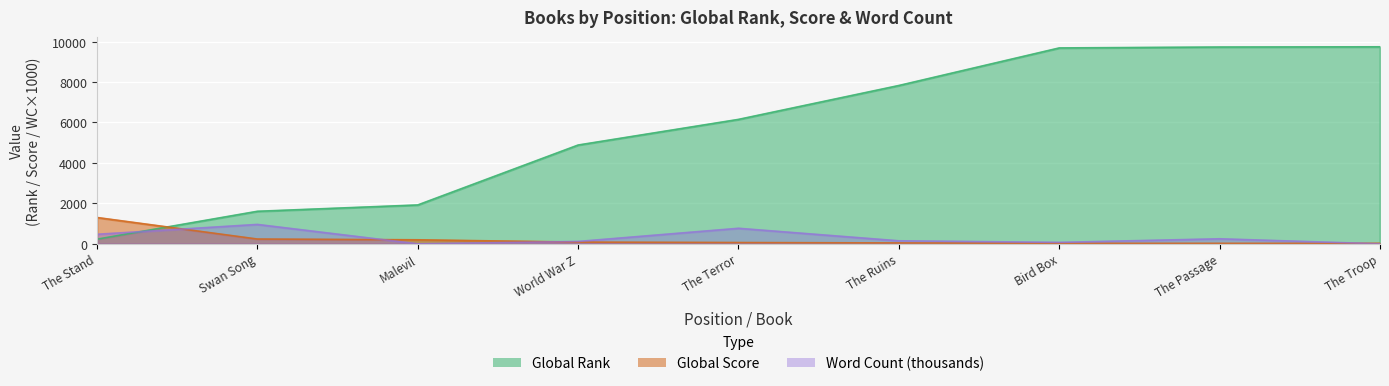

Which series has the largest total across all categories?

Global Rank